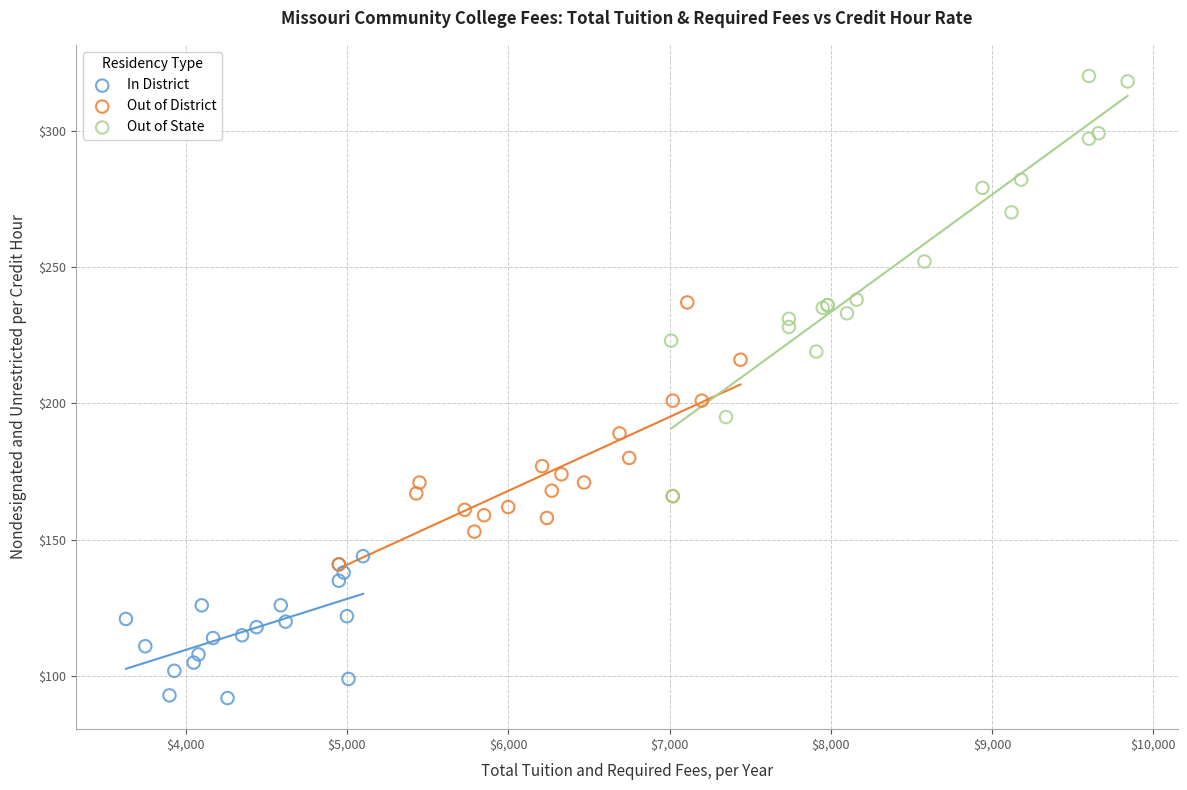

What are all the series names shown in the legend?

In District, Out of District, Out of State